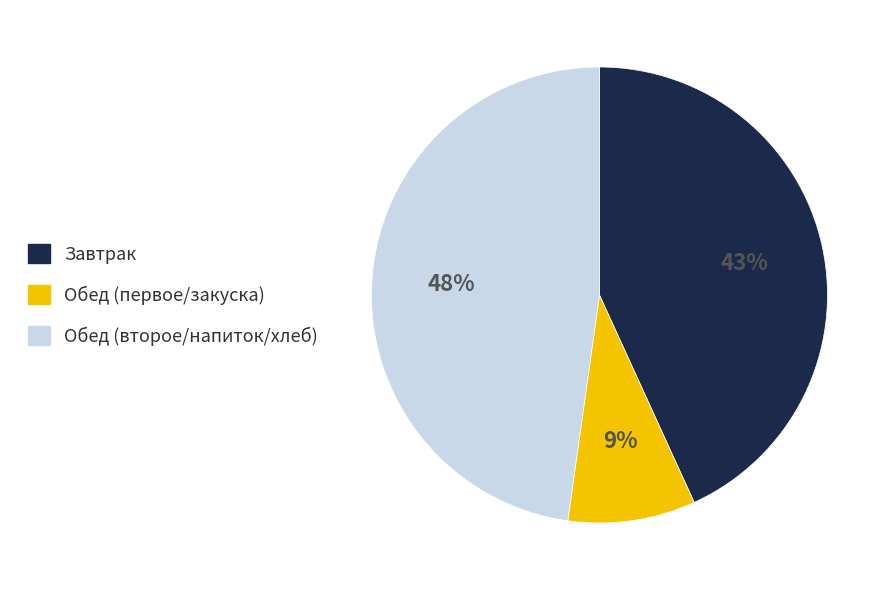

Is there a majority slice in this chart?

No